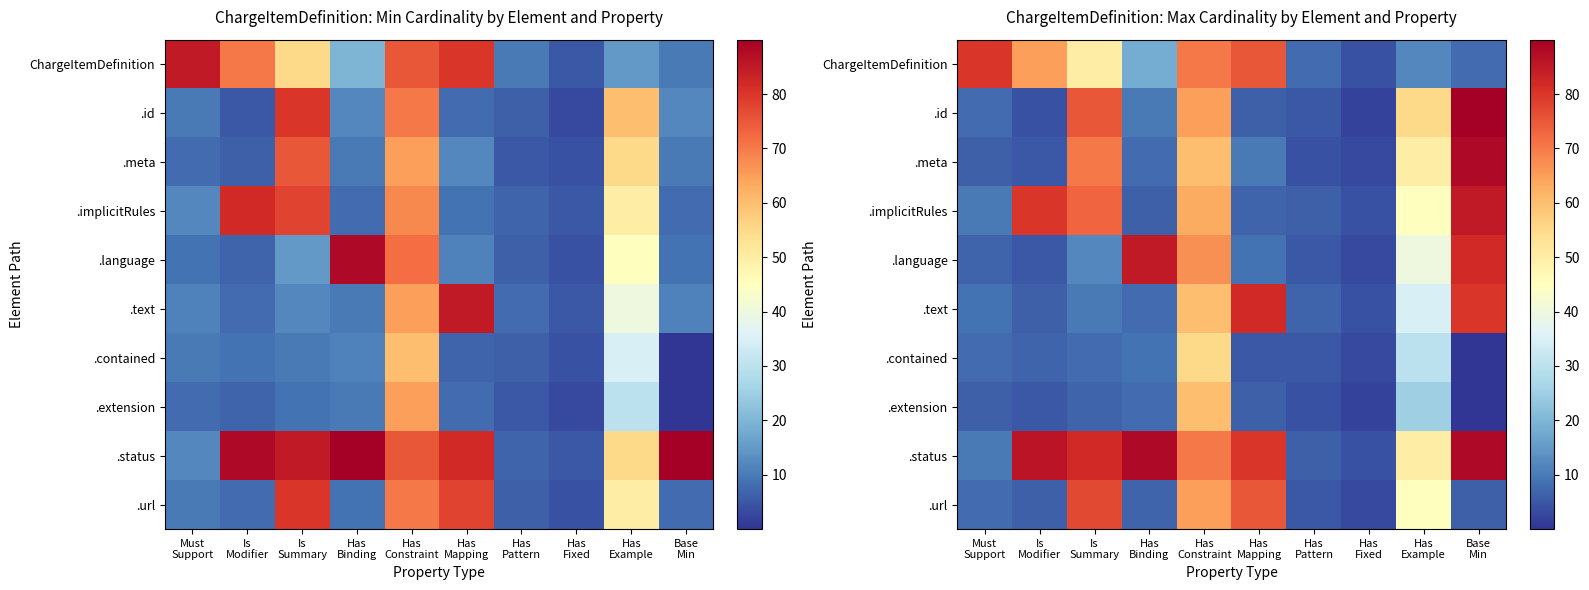

Which has a higher value, Is
Modifier or Base
Min?

Is
Modifier